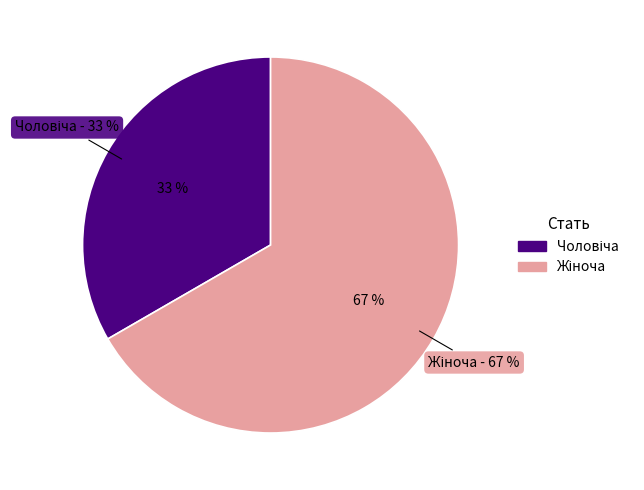

Rank the categories by value from lowest to highest.

Чоловіча, Жіноча